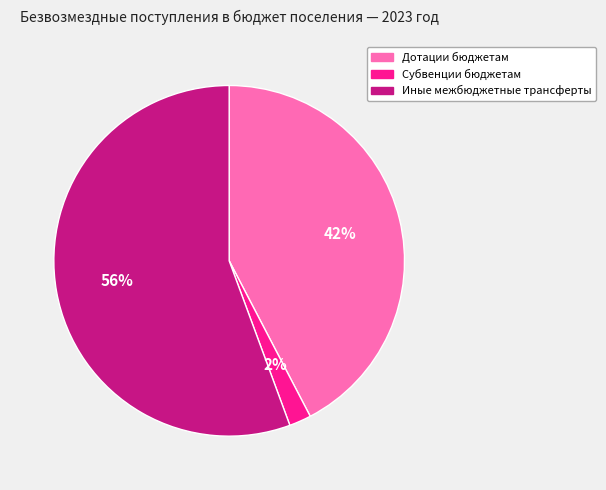

How many segments does this pie chart have?

3